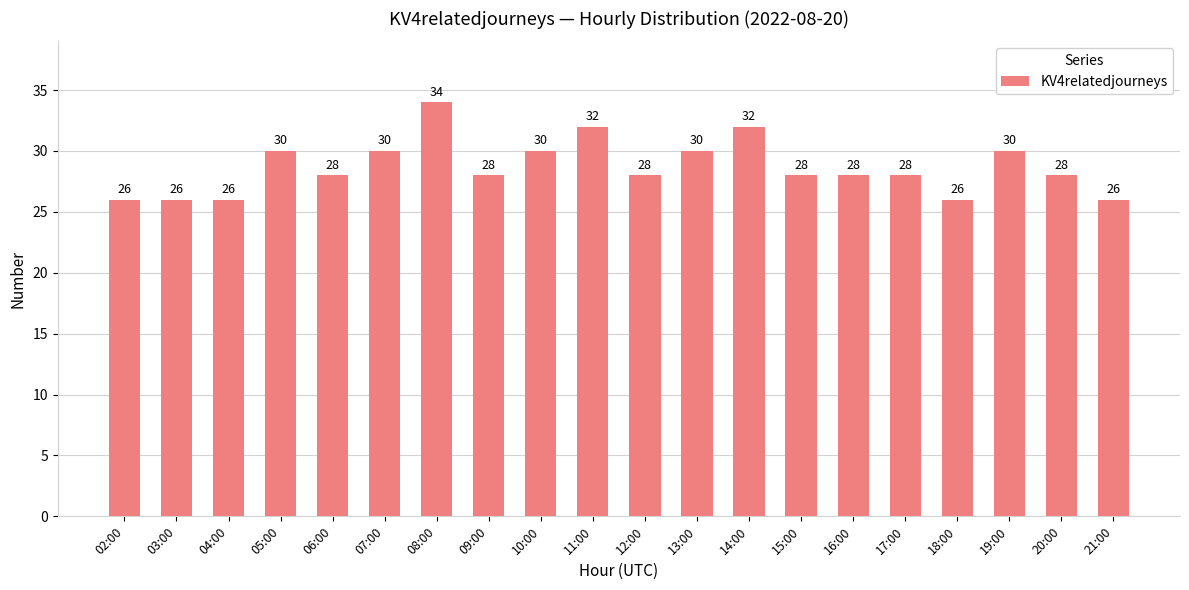

Is it true that the value at 05:00 is 46?

False